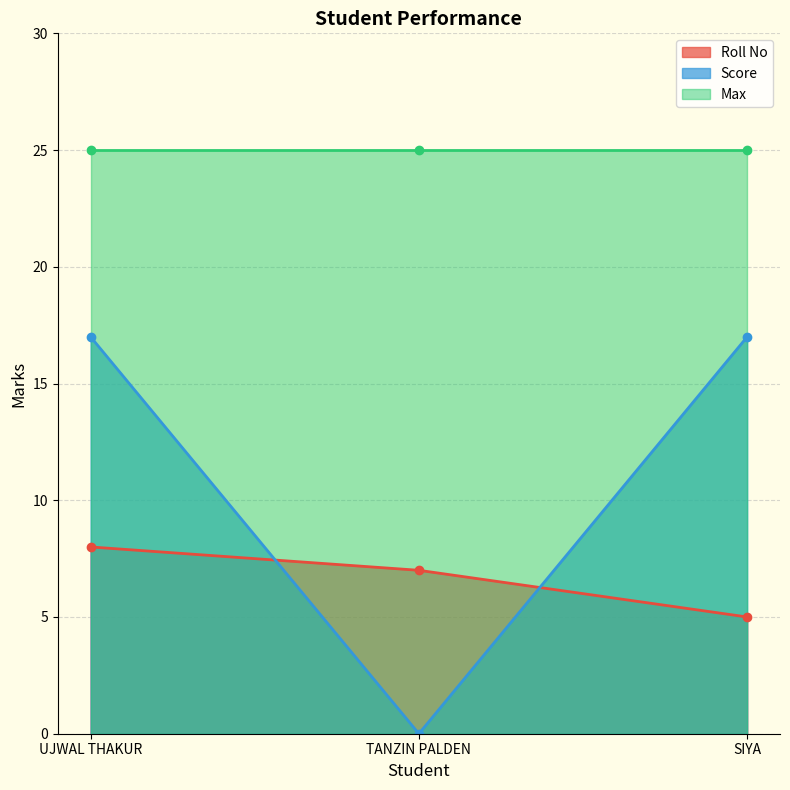

Is the value of Roll No at TANZIN PALDEN greater than the value of Score at SIYA?

No